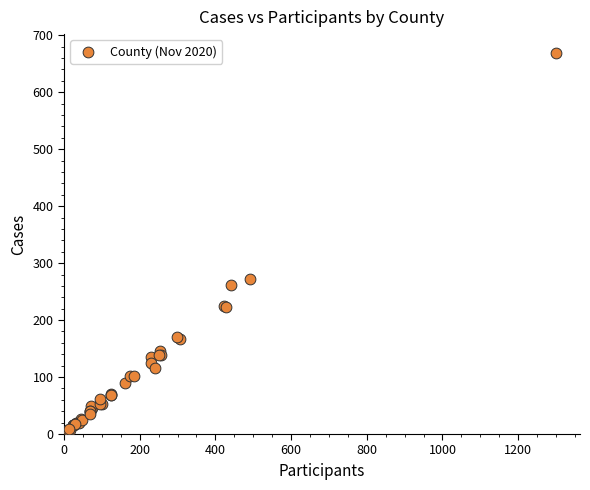

What Y value in the scatter plot is closest to 338?

272